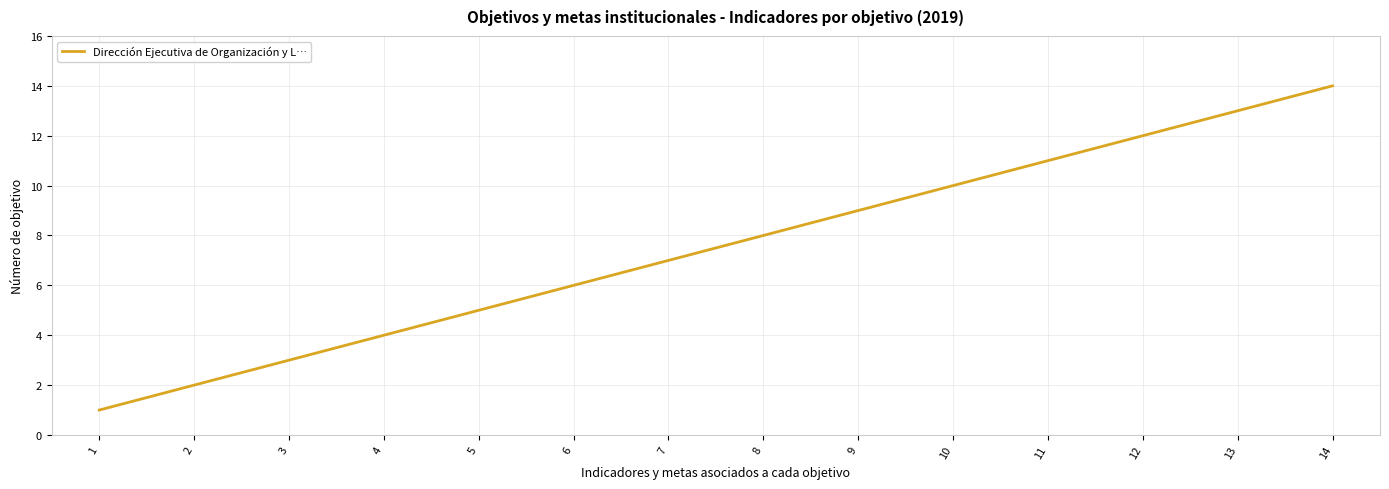

The chart shows a value of 9 at 9. True or false?

True